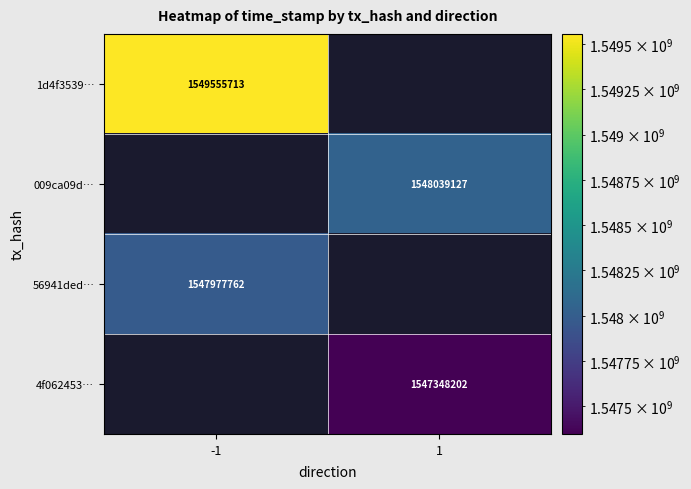

The value of 56941ded… at -1 is 1547977762. True or false?

True